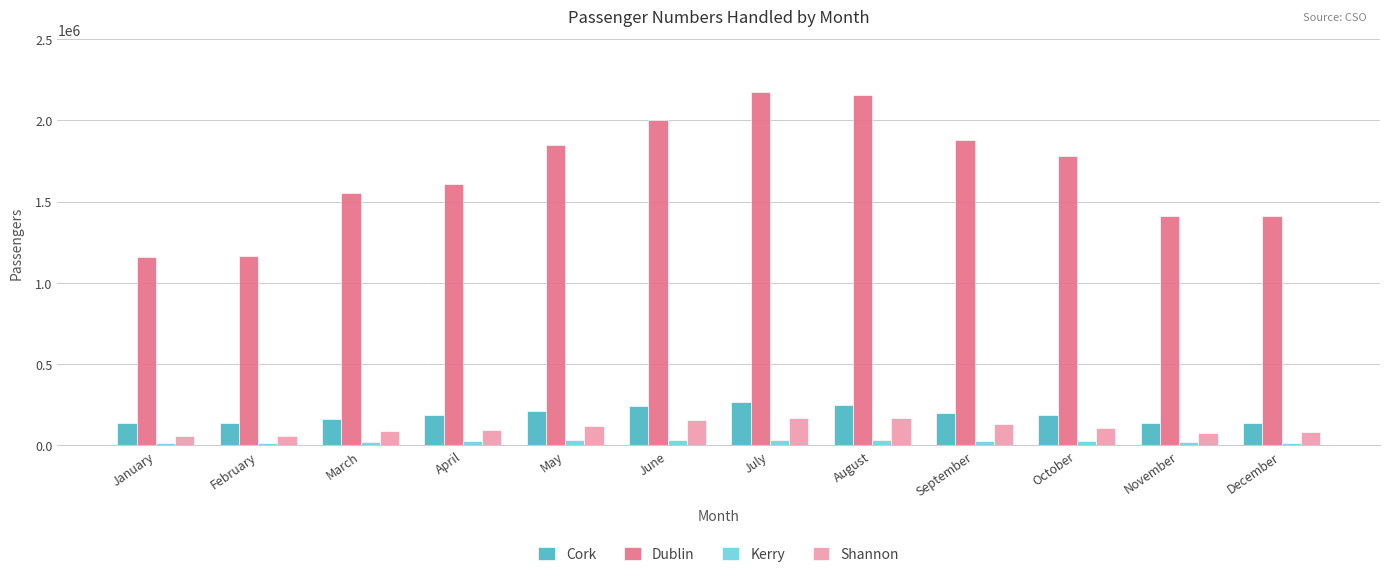

Which series has the largest range (max minus min)?

Dublin